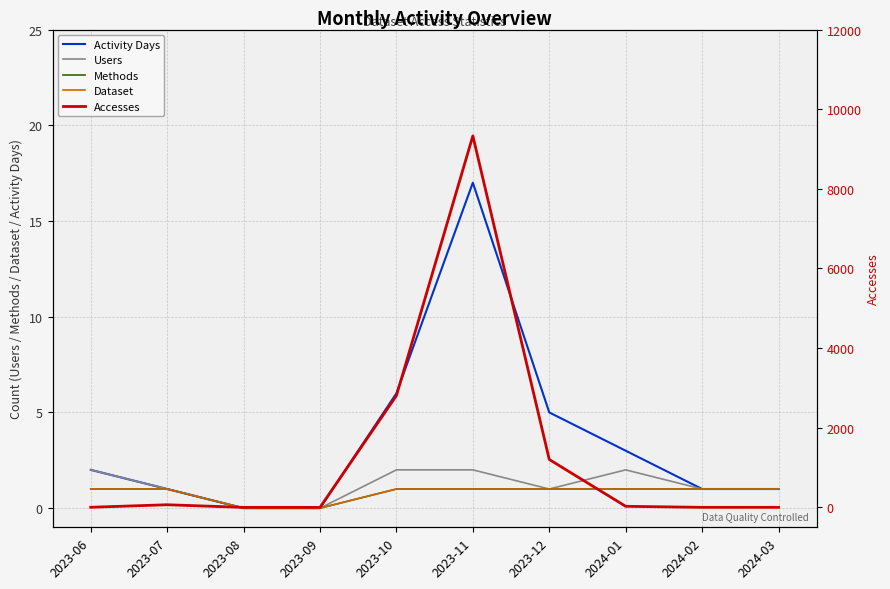

Where is Accesses nearest to the value 4664?

2023-10